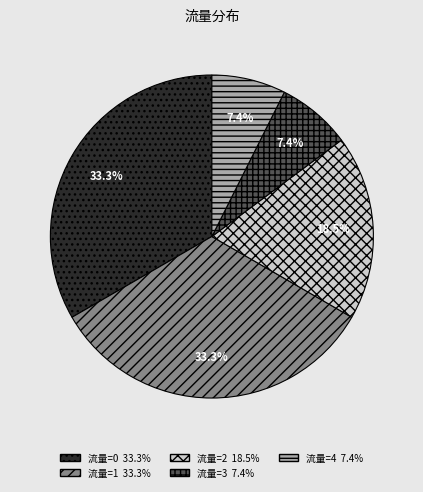

Is there a majority slice in this chart?

No